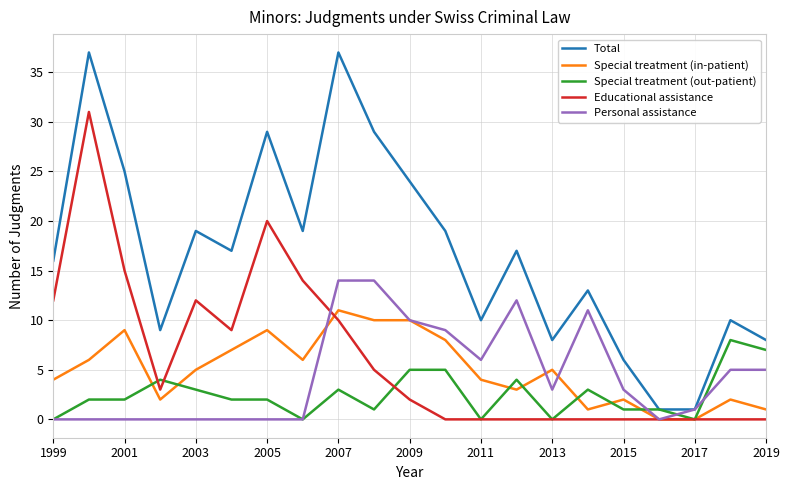

What is the maximum value for Special treatment (out-patient)?

8